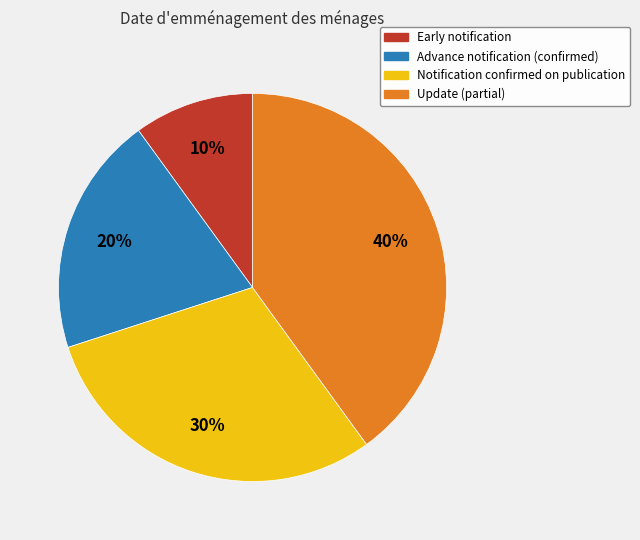

Do Update (partial) and Advance notification (confirmed) together represent more than half of the pie?

Yes